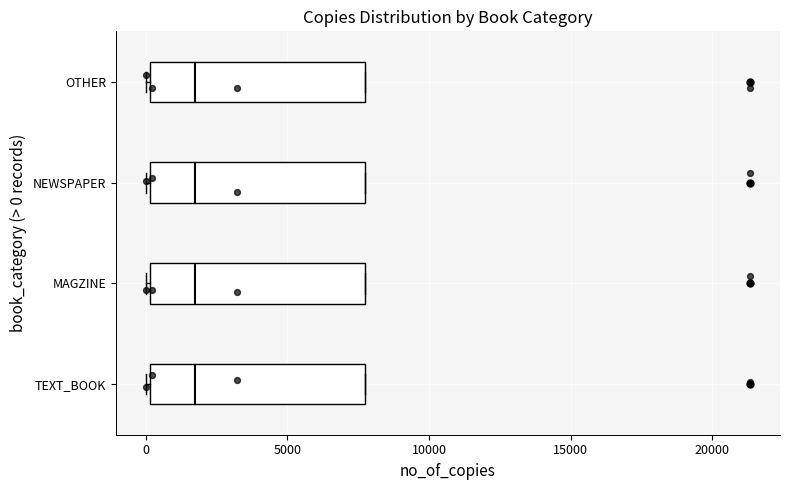

Where is the right edge of the box for NEWSPAPER on the x-axis? The values are not printed on the chart, so give them approximately, as read against the axis.

8000